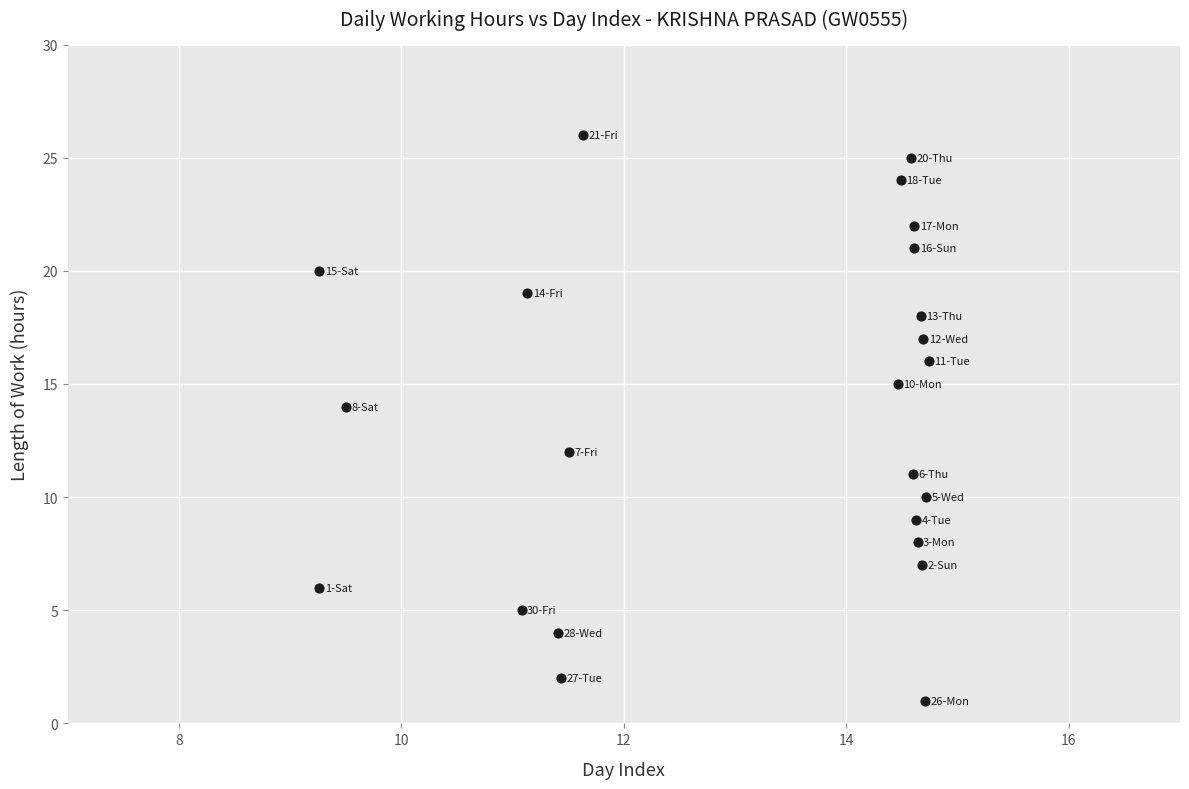

What is the range of Y values (max minus min)?

25